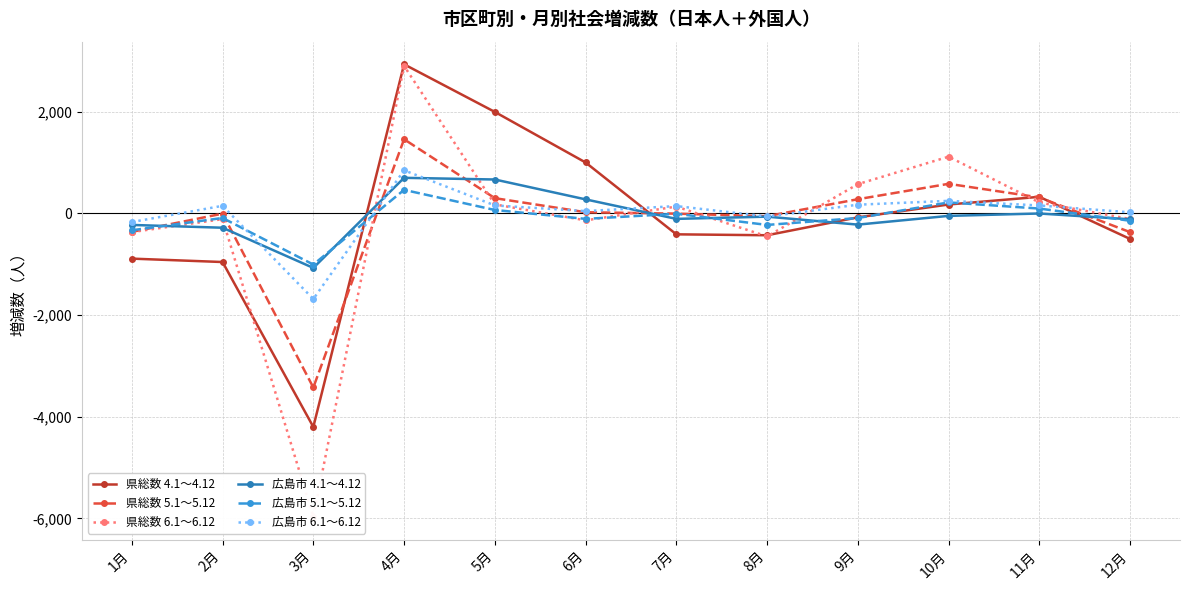

Rank the categories by 広島市 4.1～4.12 value from highest to lowest.

4月, 5月, 6月, 11月, 10月, 8月, 7月, 12月, 9月, 1月, 2月, 3月